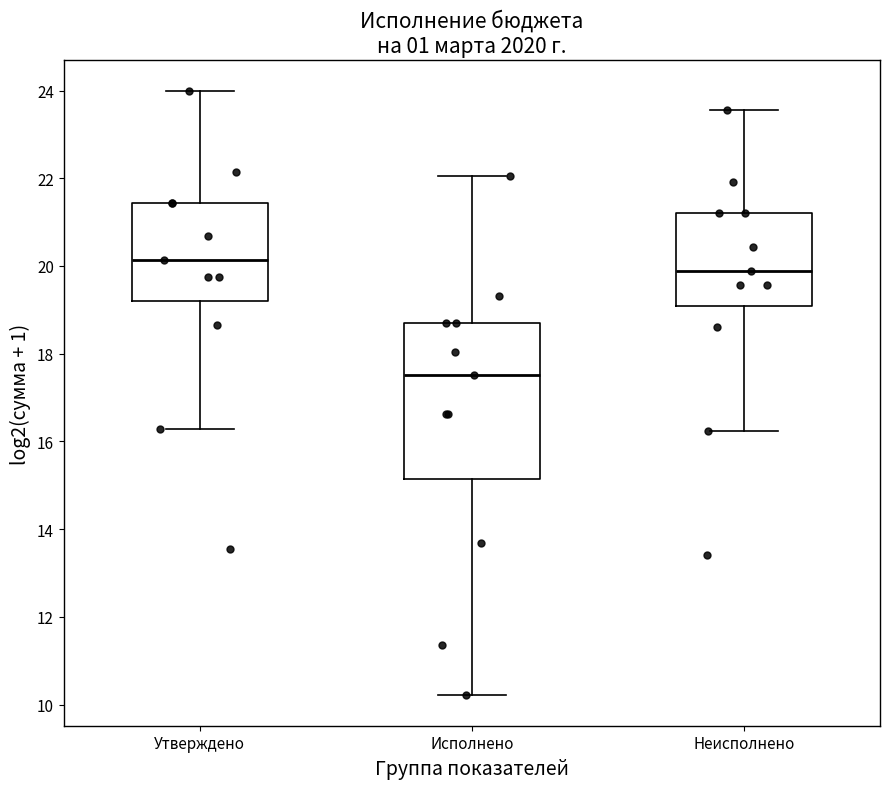

Which box is the tallest, from its lower edge to its upper edge?

Исполнено